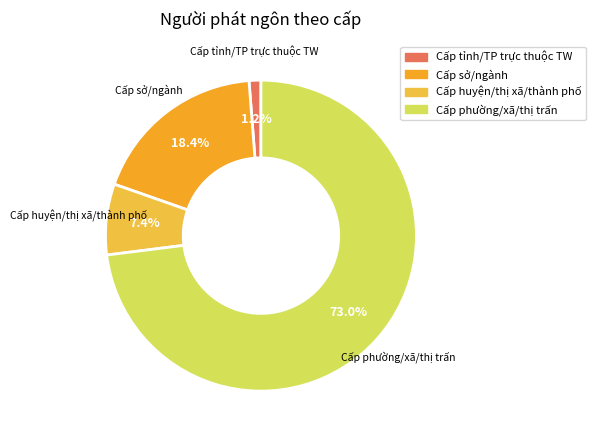

How many segments does this pie chart have?

4